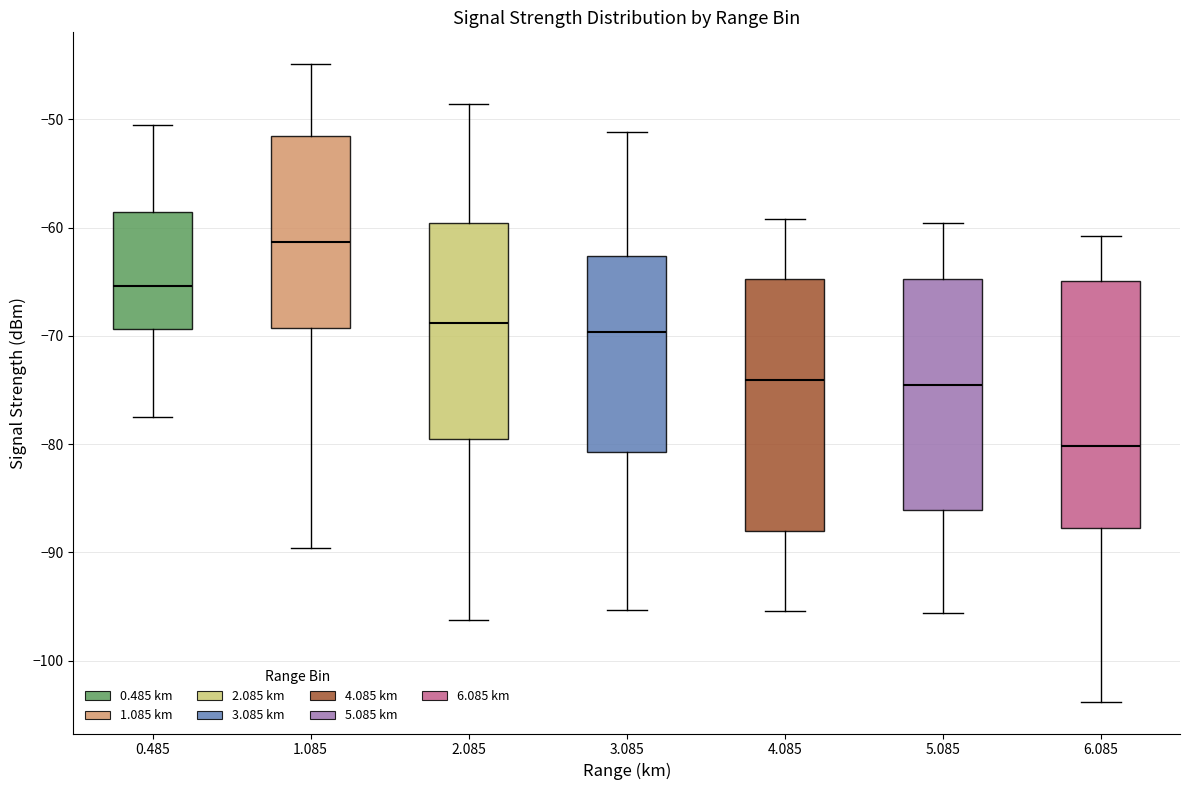

Reading left to right, read every box against the y-axis: the position of its median line, the range the box covers, and the ends of its whiskers. The values are not printed on the chart, so give them approximately, as read against the axis.

0.485: median -65, box -69 to -59, whiskers -77 to -50
1.085: median -61, box -69 to -52, whiskers -90 to -45
2.085: median -69, box -79 to -60, whiskers -96 to -49
3.085: median -70, box -81 to -63, whiskers -95 to -51
4.085: median -74, box -88 to -65, whiskers -95 to -59
5.085: median -74, box -86 to -65, whiskers -96 to -60
6.085: median -80, box -88 to -65, whiskers -104 to -61